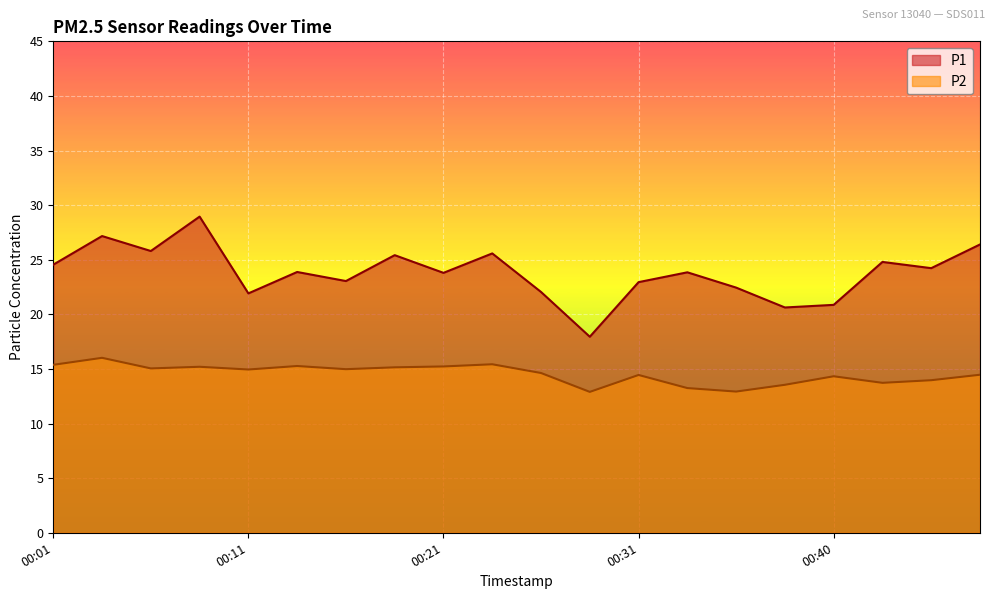

How many lines are shown in the chart?

2